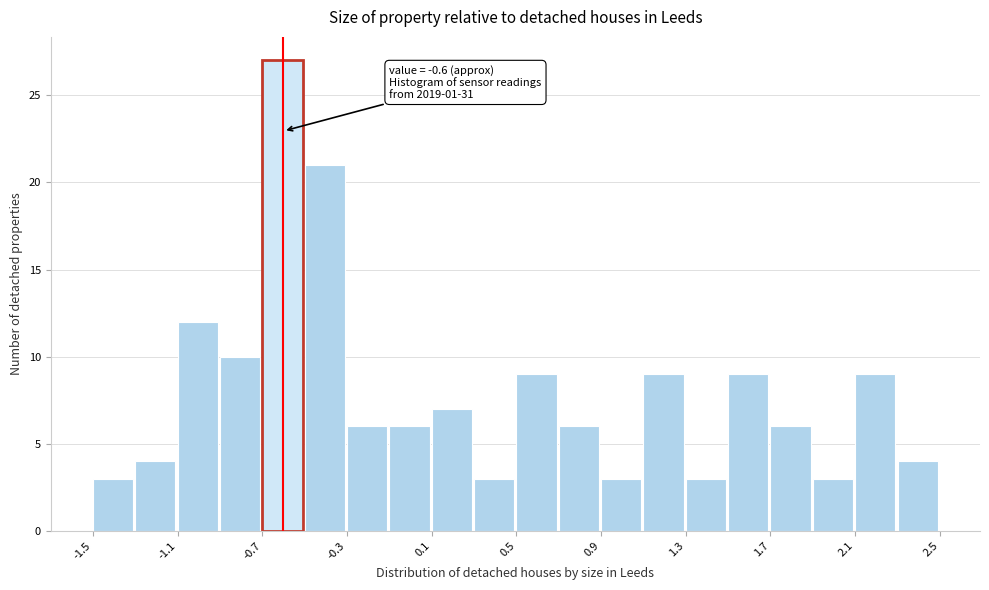

Over which range of the x-axis is the bar tallest?

-0.7 to -0.5